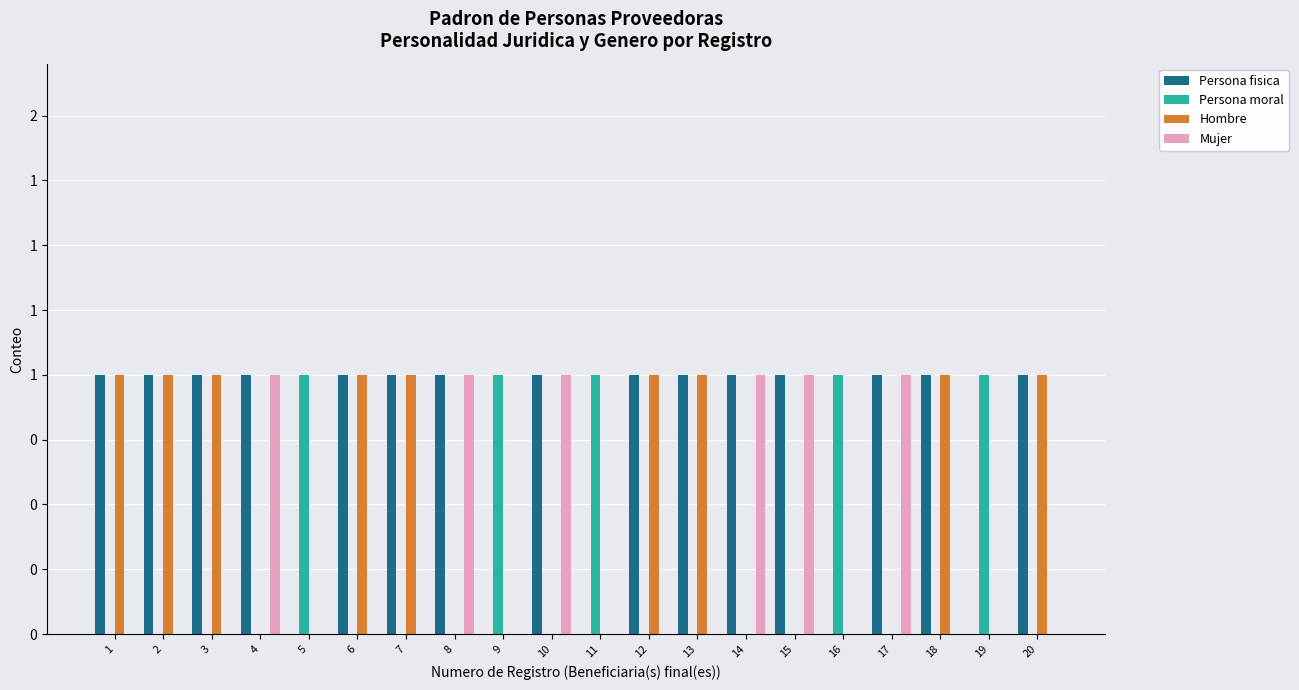

Which label corresponds to the smallest value in the chart?

5